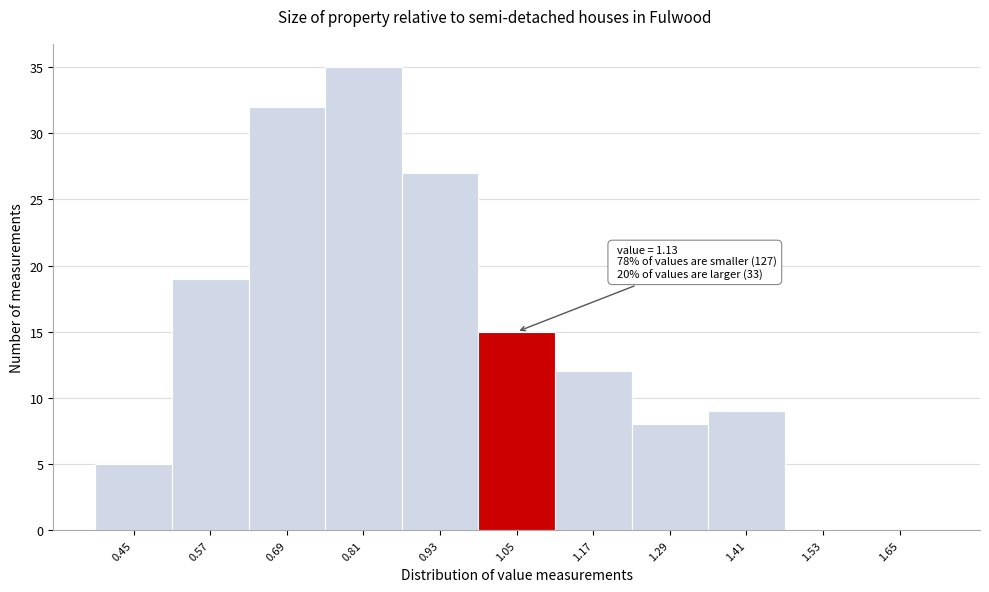

Reading right to left, what are all the values shown in this chart?

1.65=0	1.53=0	1.41=9	1.29=8	1.17=12	1.05=15	0.93=27	0.81=35	0.69=32	0.57=19	0.45=5